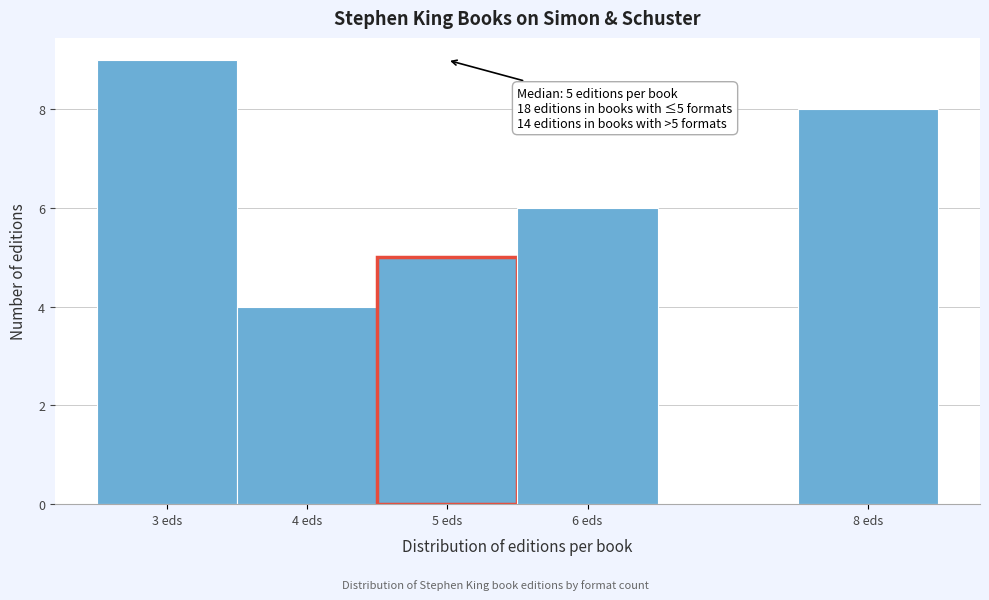

Which range on the x-axis has the tallest bar?

2.5 to 3.5